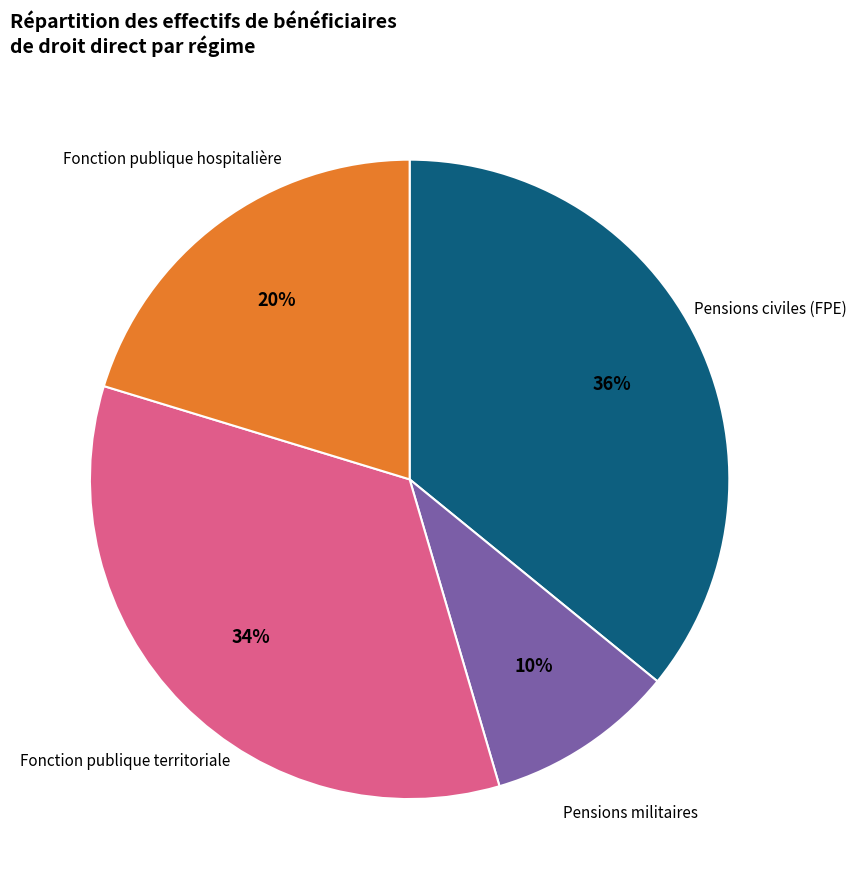

How many slices are in this pie chart?

4